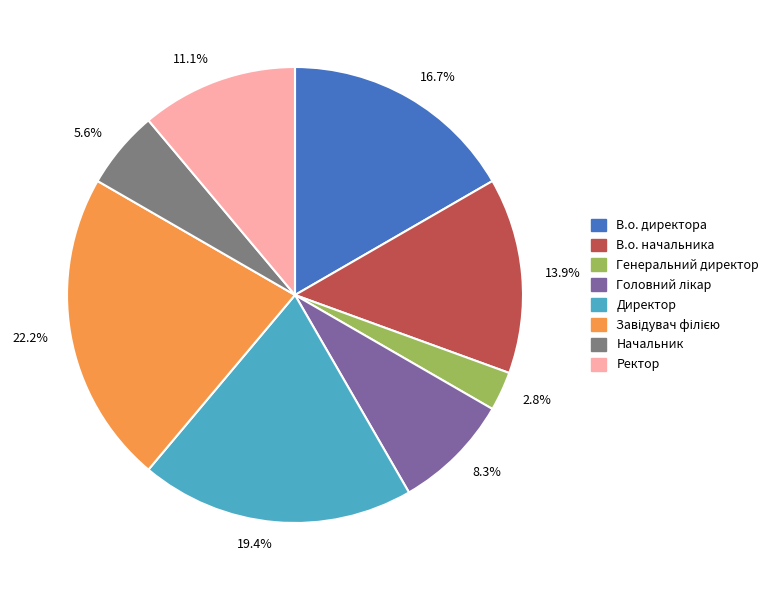

Is there a majority slice in this chart?

No